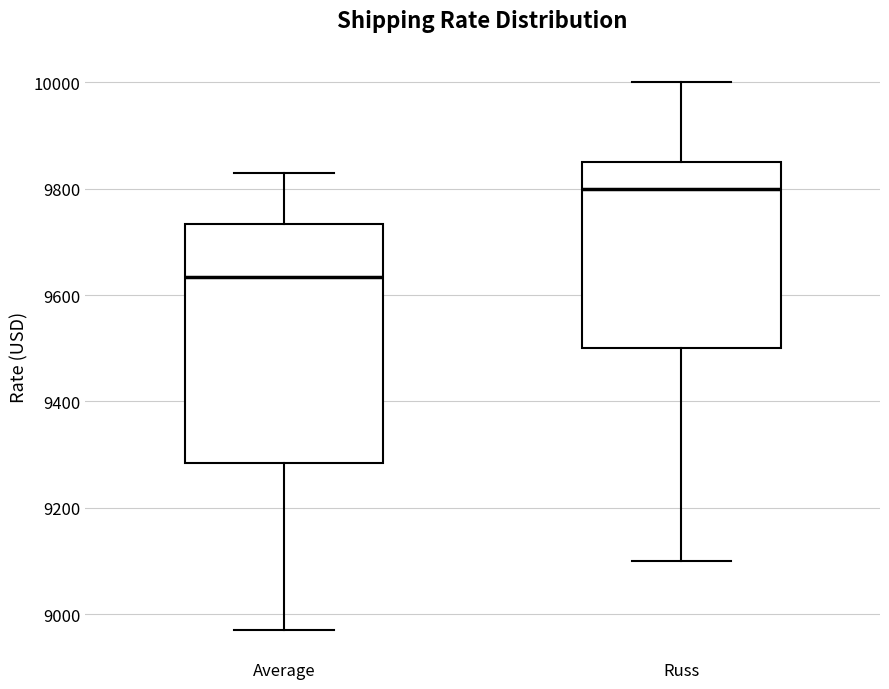

Reading left to right, read every box against the y-axis: the position of its median line, the range the box covers, and the ends of its whiskers. The values are not printed on the chart, so give them approximately, as read against the axis.

Average: median 9640, box 9280 to 9740, whiskers 8980 to 9840
Russ: median 9800, box 9500 to 9860, whiskers 9100 to 10000